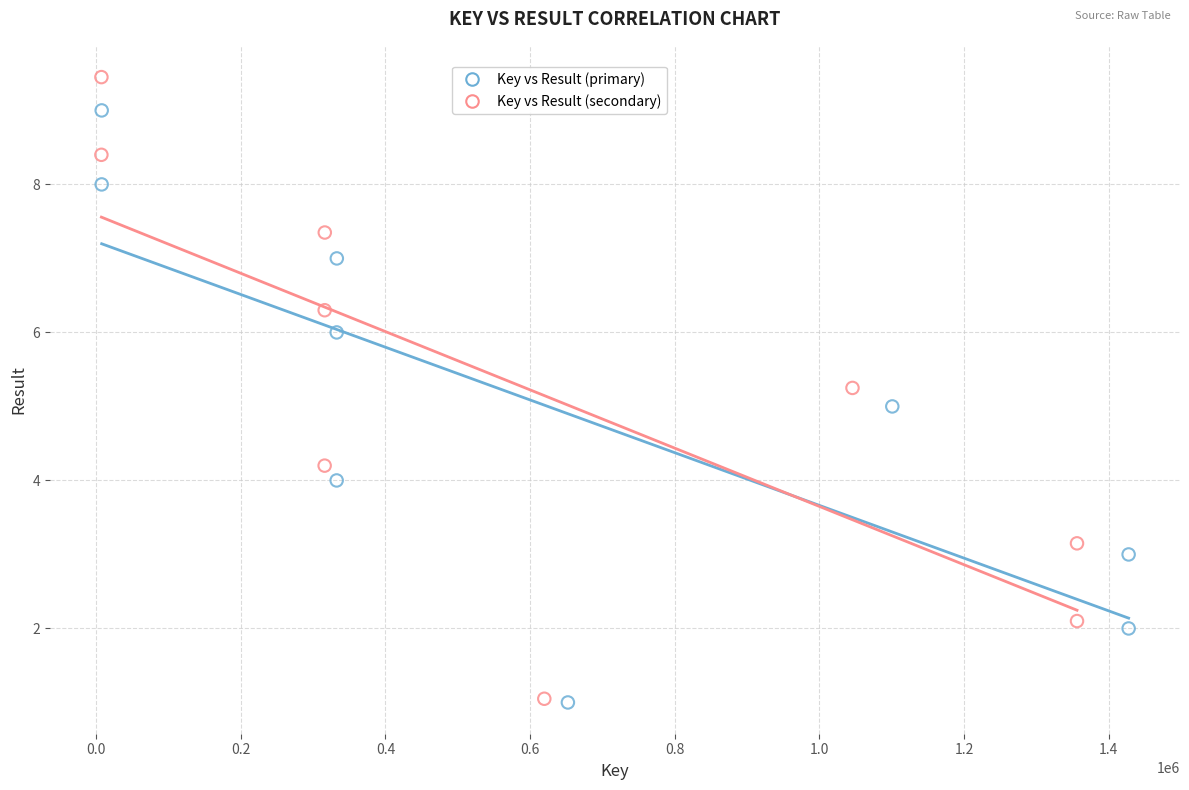

Which series reaches the maximum Y coordinate?

Key vs Result (secondary)